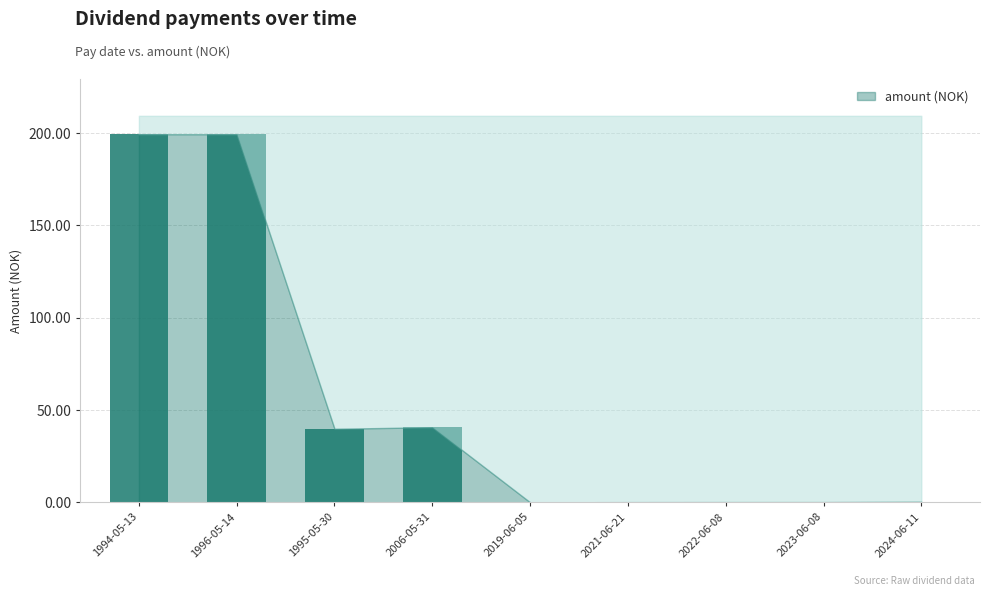

What is the maximum value shown in the chart?

199.4